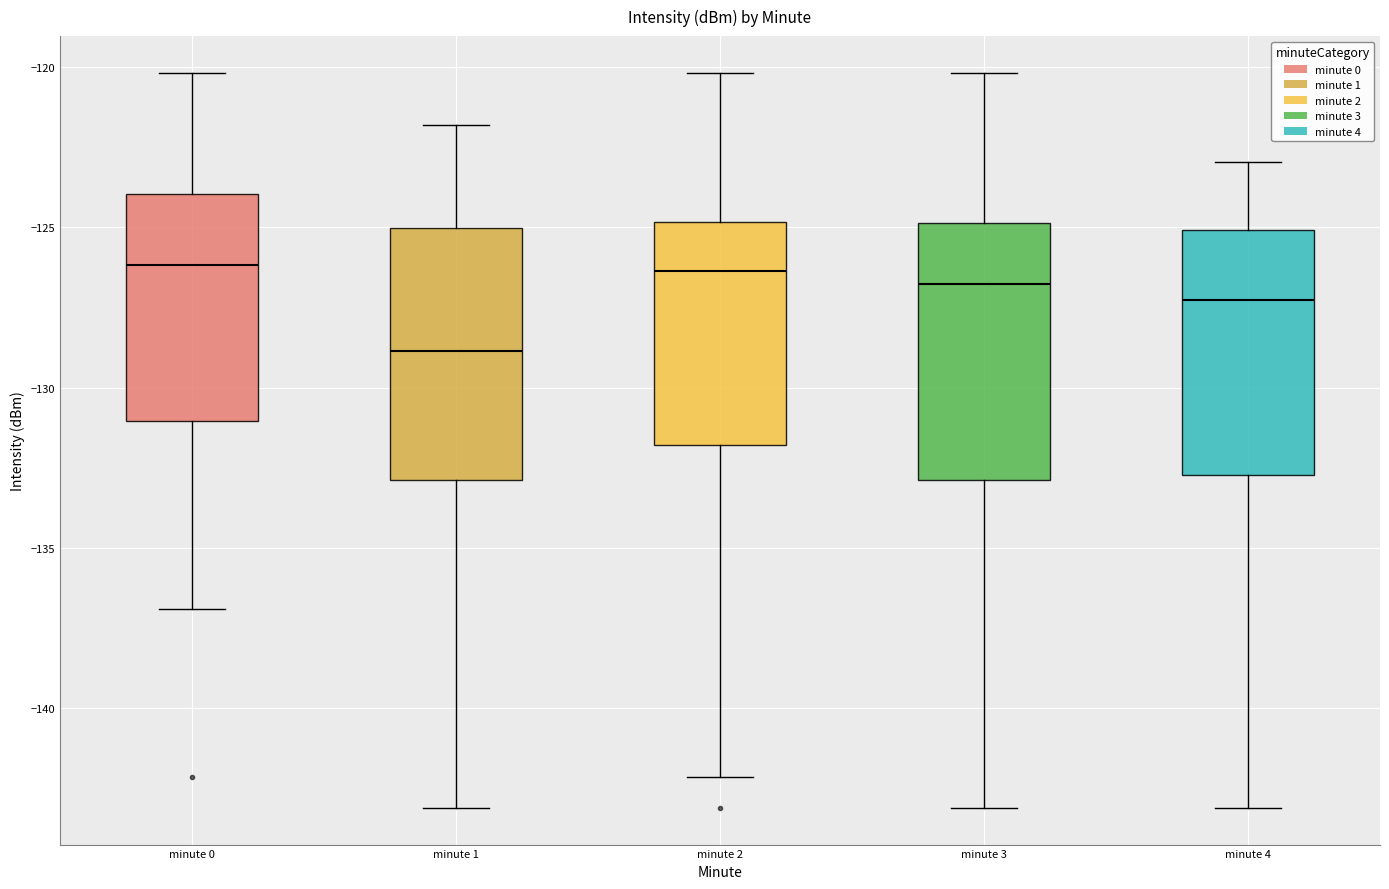

Which box has the lowest median line?

minute 1